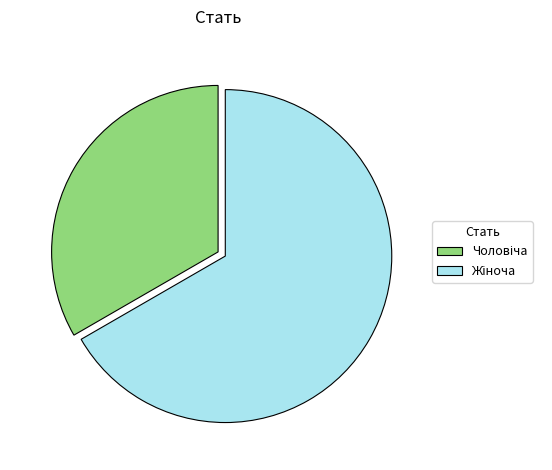

Count the number of slices in the pie.

2